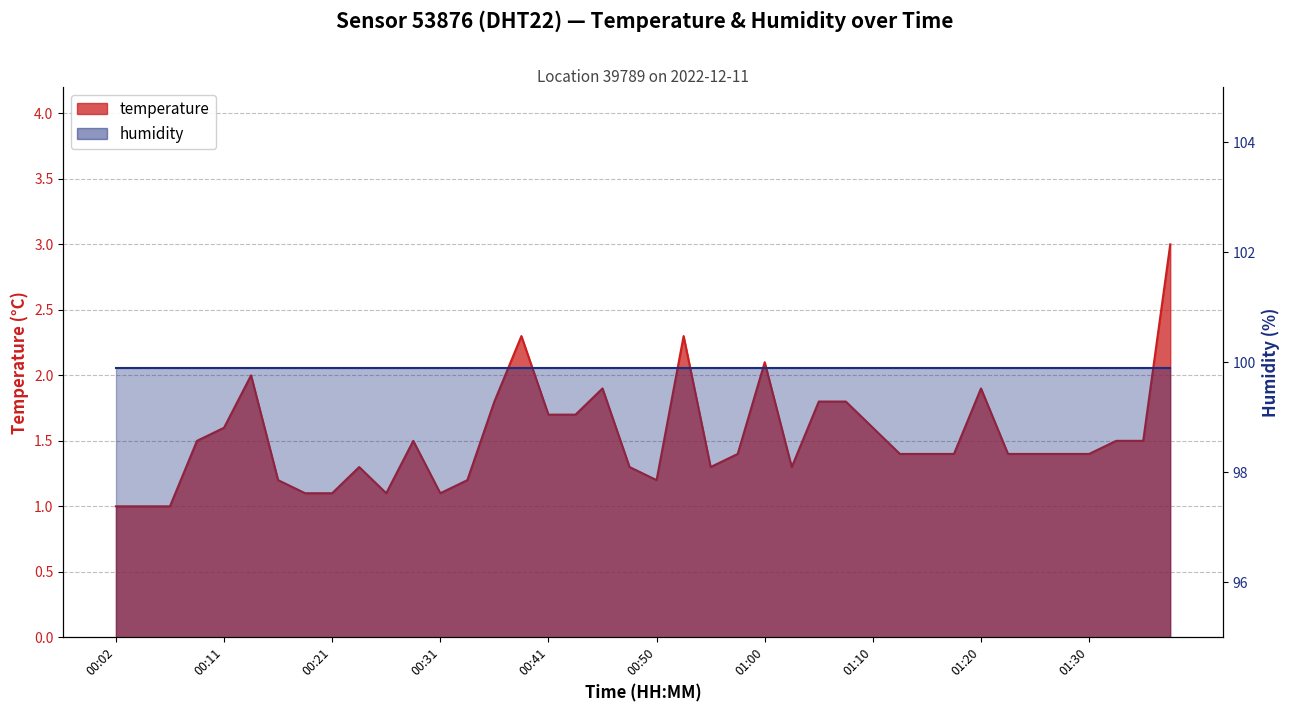

Where is the first local minimum?

00:26